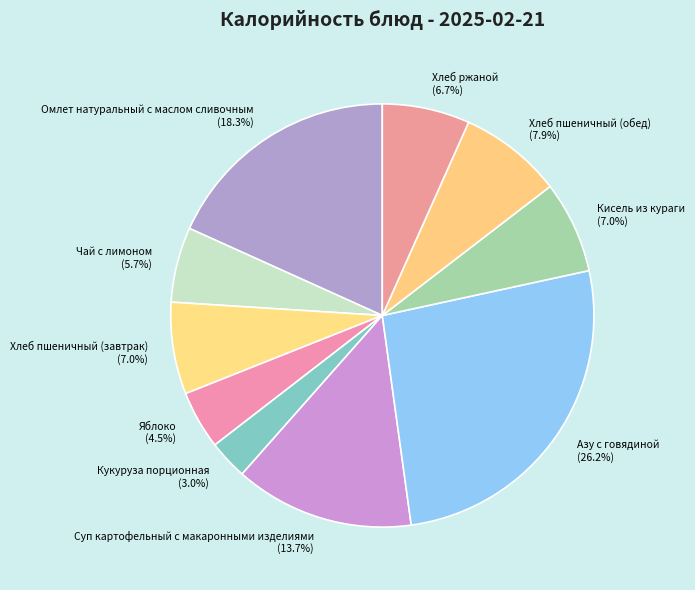

Count the number of slices in the pie.

10